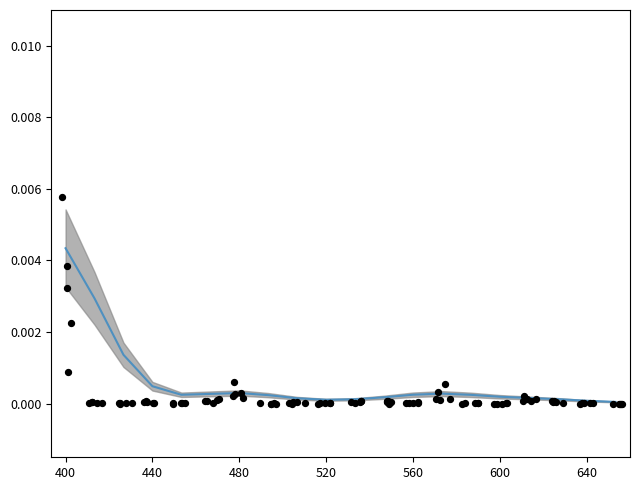

Which series has the largest total across all categories?

Grand Total (smoothed)